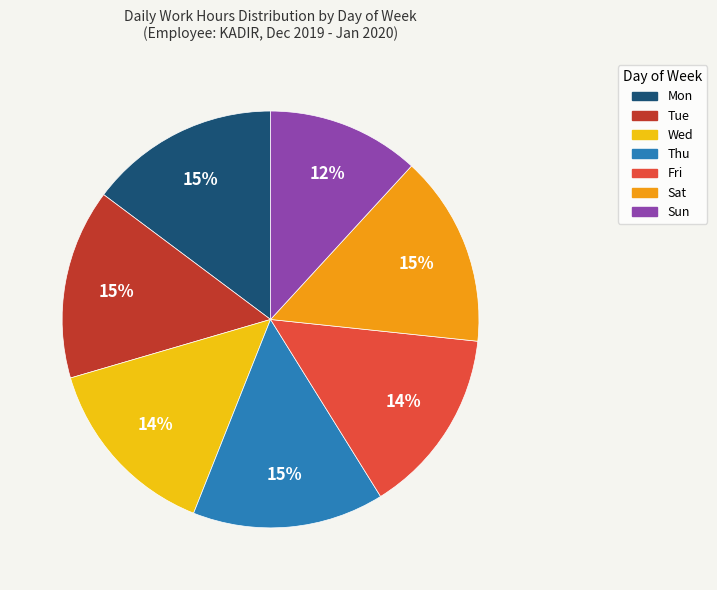

Approximately how many times larger is the value at Tue compared to Sun?

1.2